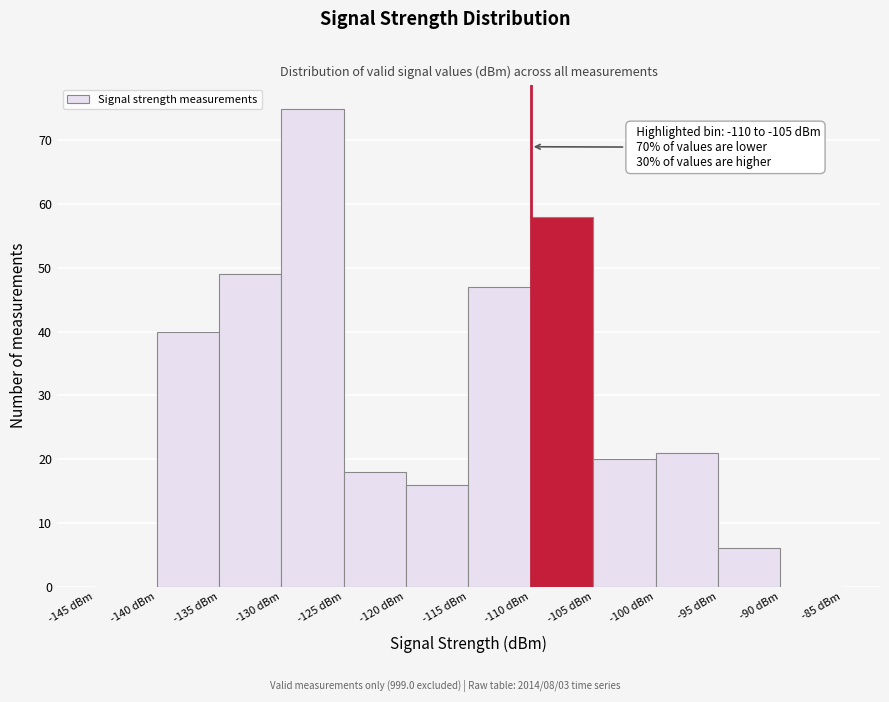

Which range on the x-axis has the tallest bar?

-130 to -125